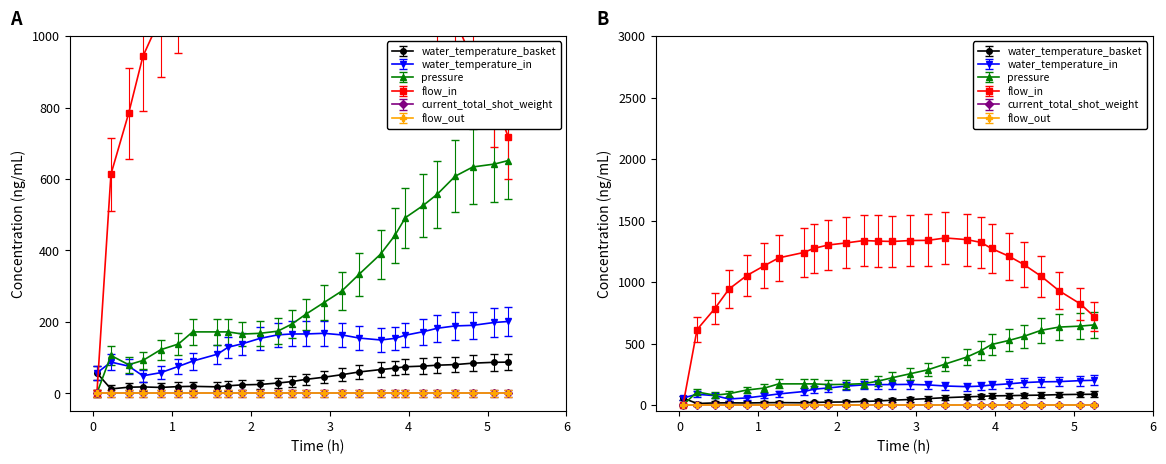

Is it true that water_temperature_in equals 53.7 at 1.709?

False